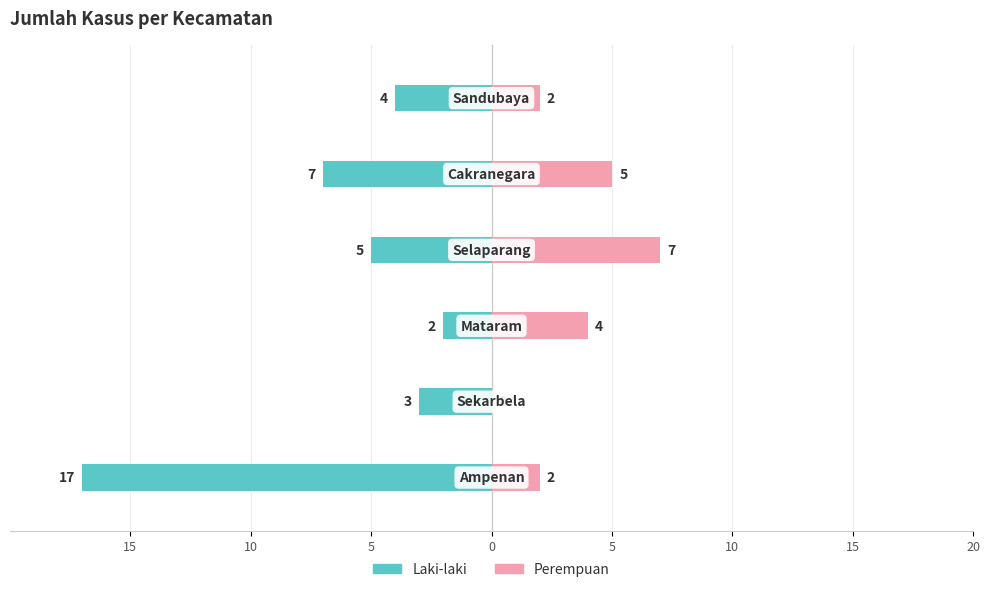

What value does the Perempuan series have at 5?

5